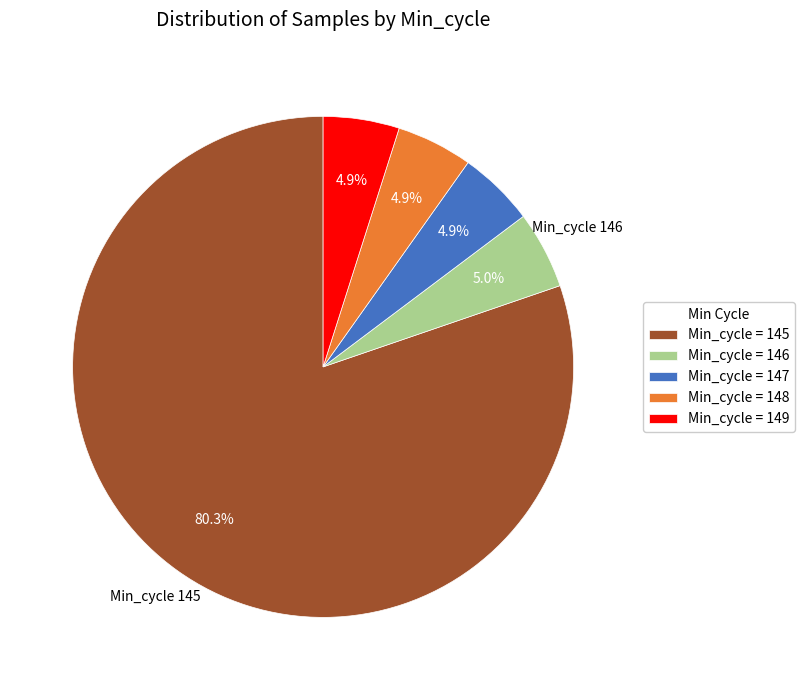

Is the sum of Min_cycle = 145 and Min_cycle = 149 greater than half?

Yes